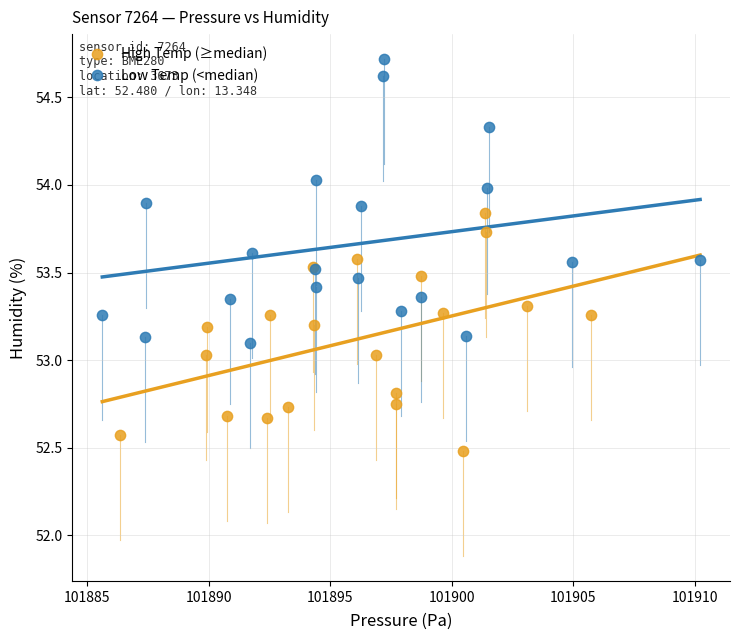

Which series contains the highest Y value?

Low Temp (<median)